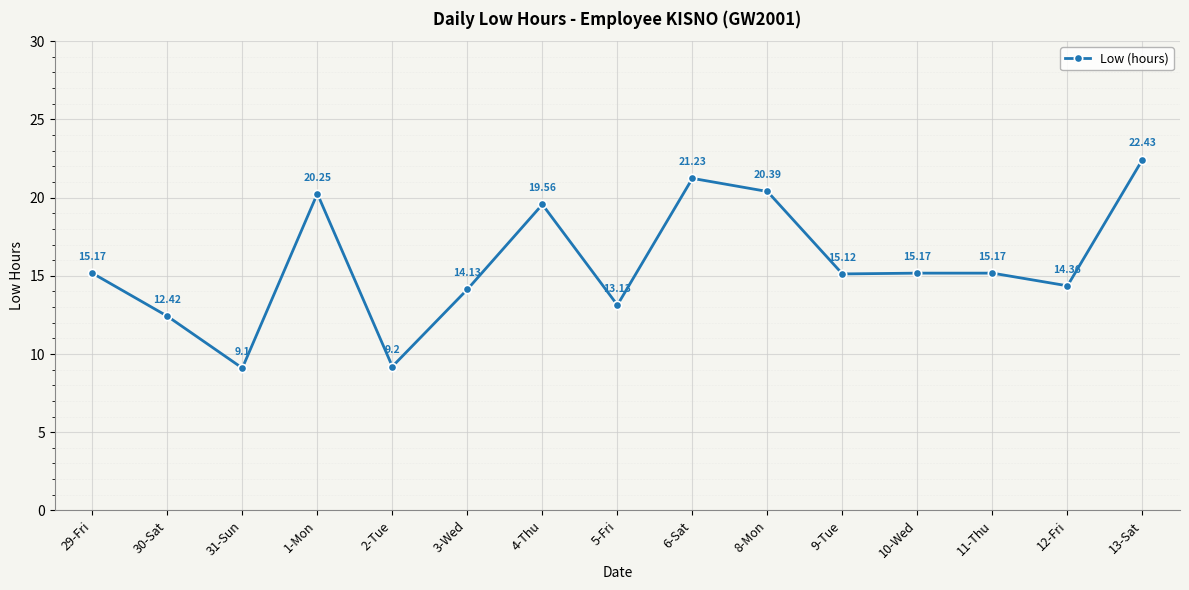

Does the chart have visible grid lines?

Yes